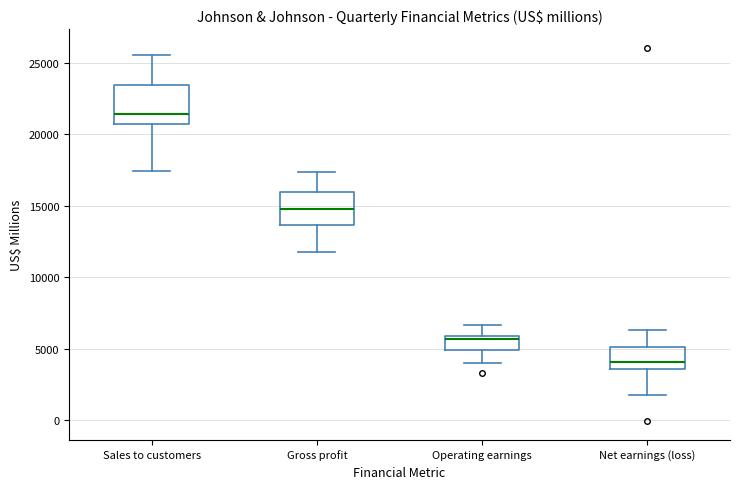

Reading left to right, read every box against the y-axis: the position of its median line, the range the box covers, and the ends of its whiskers. The values are not printed on the chart, so give them approximately, as read against the axis.

Sales to customers: median 21500, box 20500 to 23500, whiskers 17500 to 25500
Gross profit: median 14500, box 13500 to 16000, whiskers 12000 to 17500
Operating earnings: median 5500, box 5000 to 6000, whiskers 4000 to 6500
Net earnings (loss): median 4000, box 3500 to 5000, whiskers 1500 to 6500